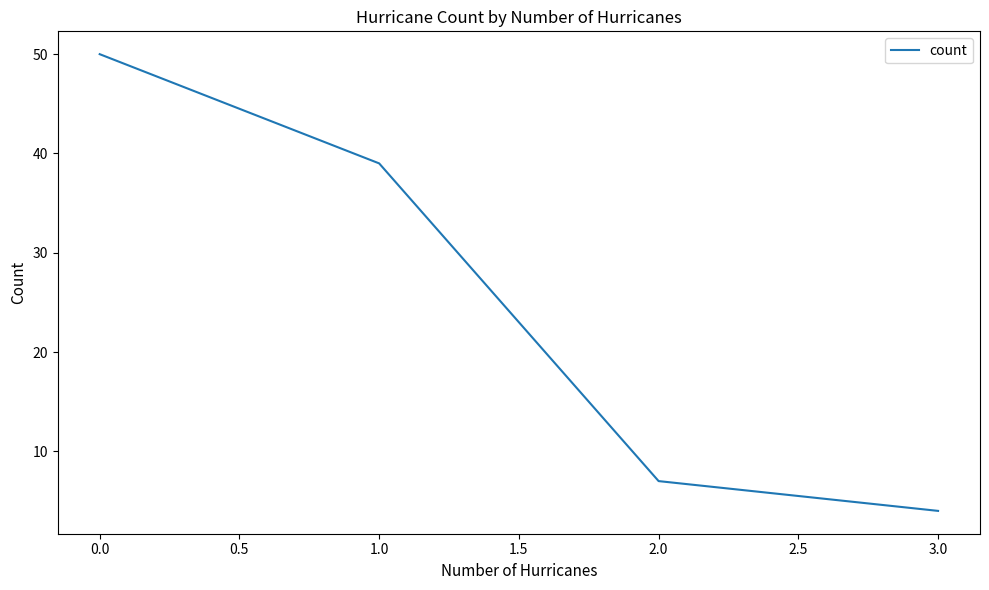

What is the sum of all values?

100